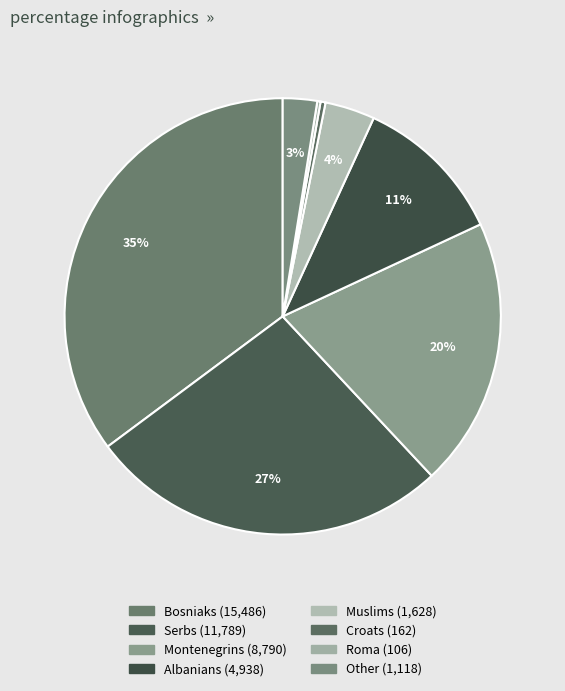

Which category has the biggest portion of the pie?

Bosniaks